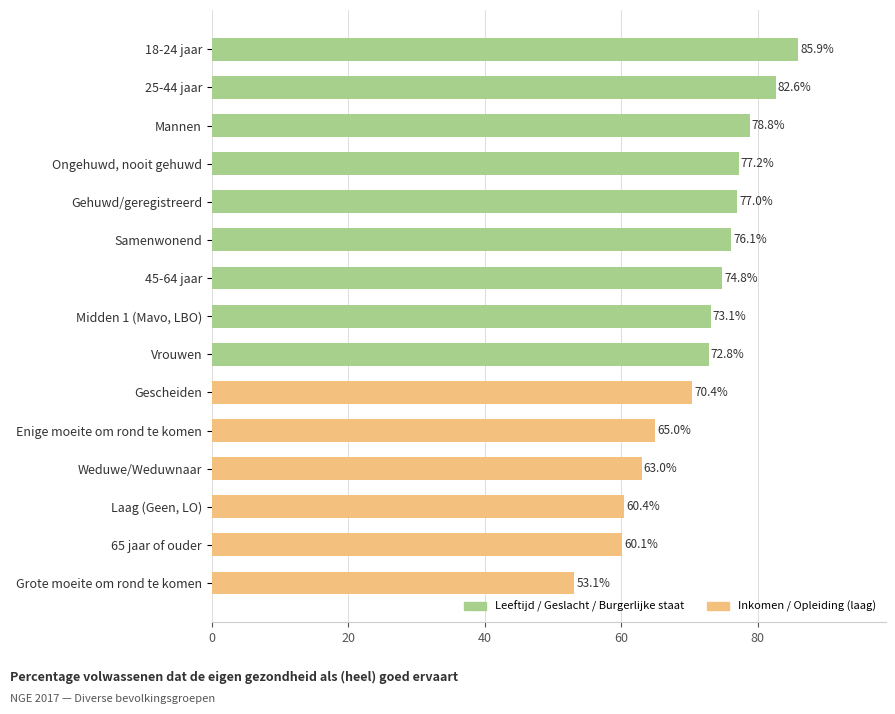

What is the average value?

71.4